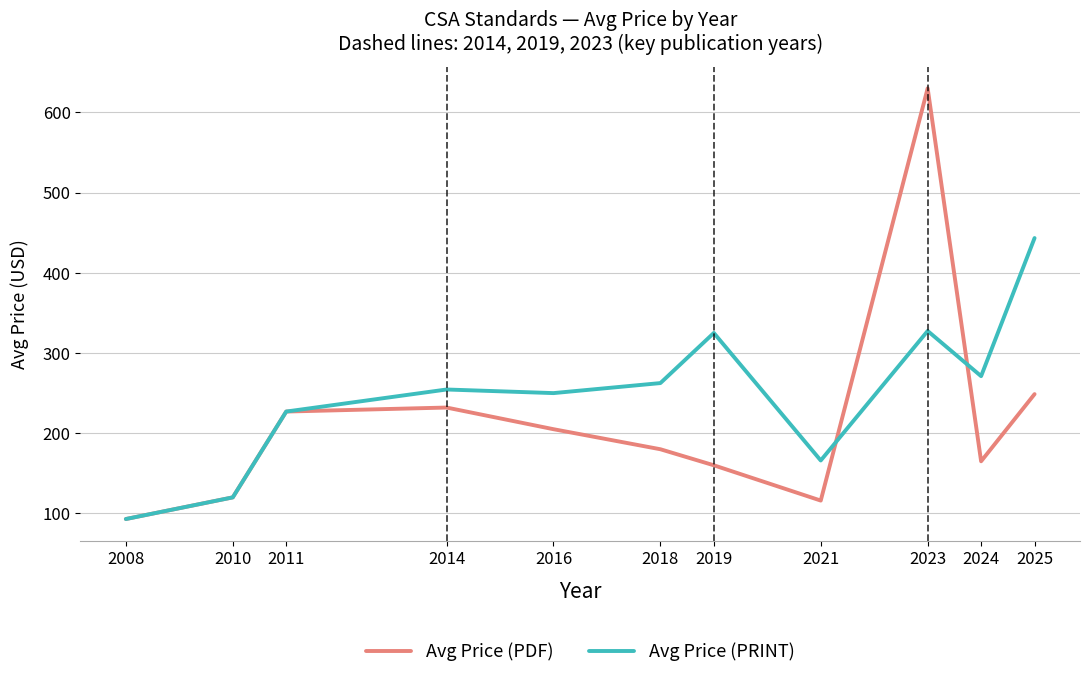

What is the total value across all series at 2021?

282.0